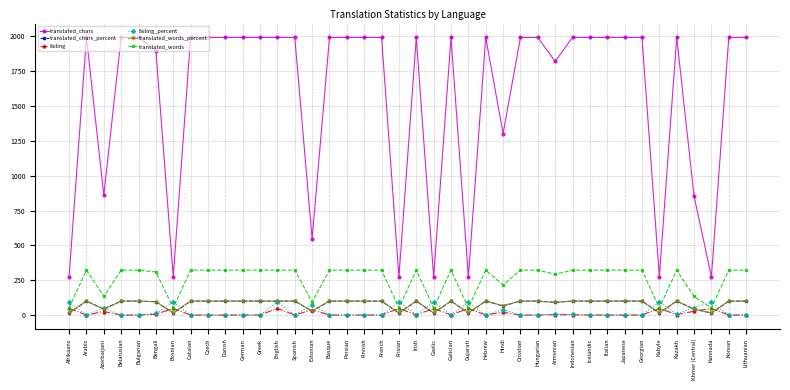

The translated_words series shows 133.0 at Khmer (Central). True or false?

True